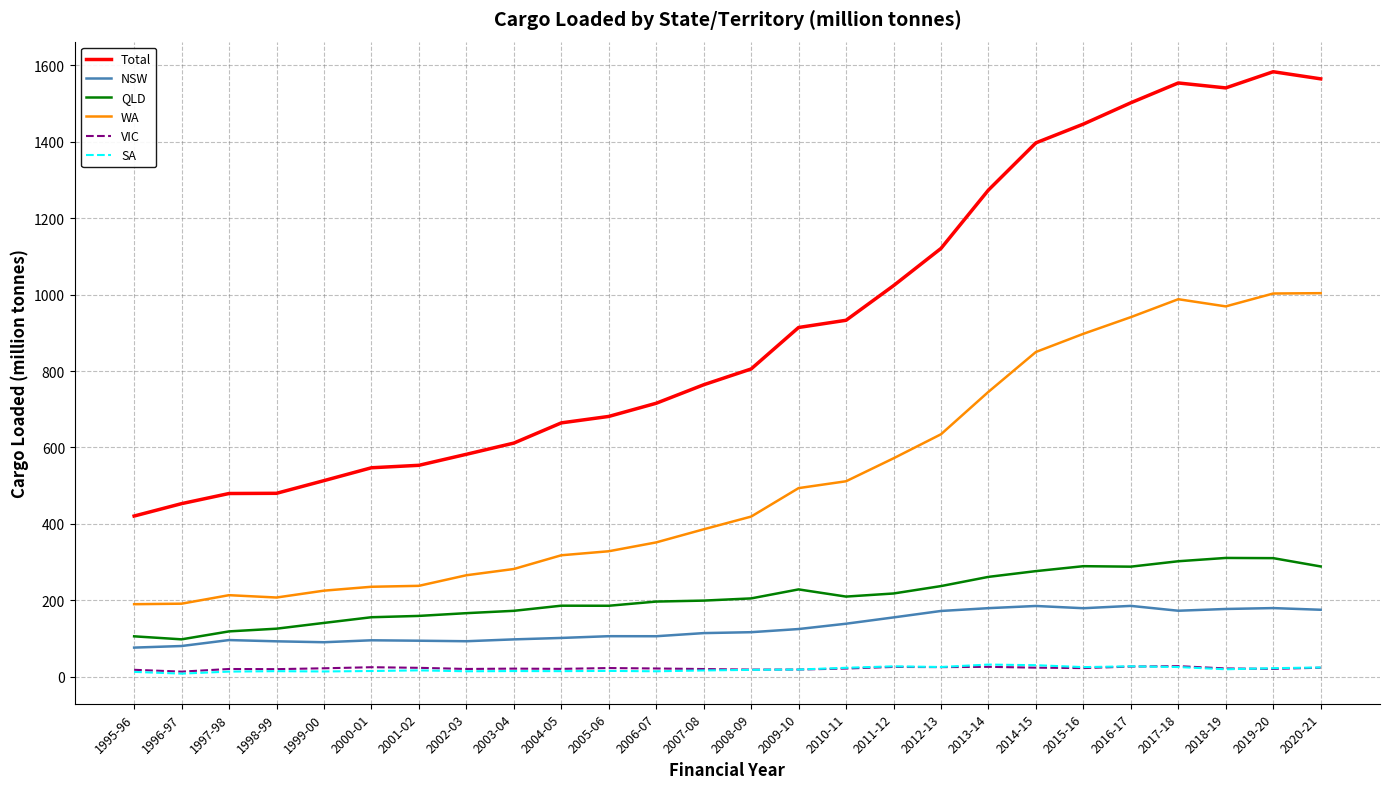

The Total series shows 192.4 at 1997-98. True or false?

False